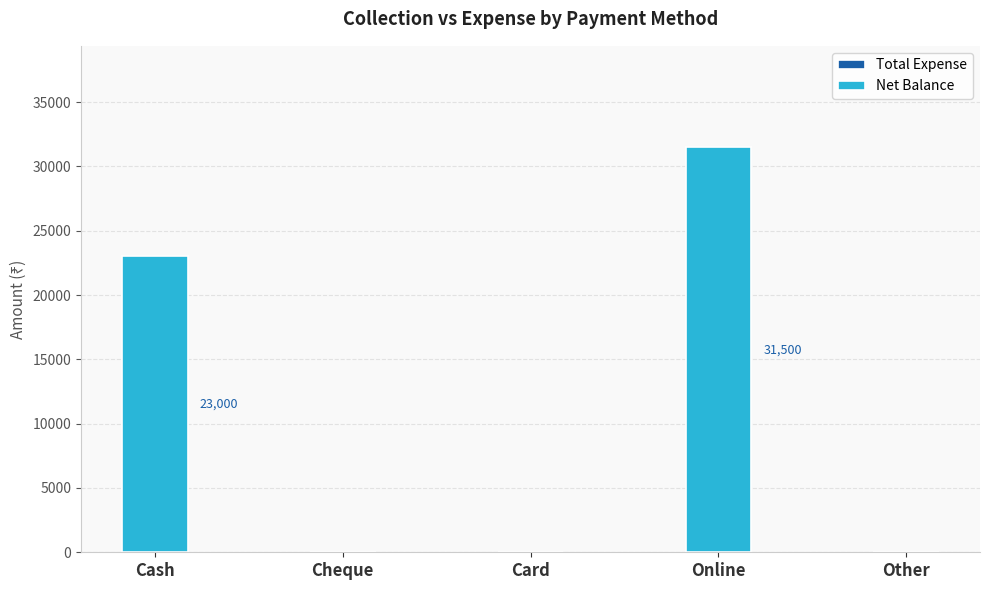

The value at Online is 17979. True or false?

False